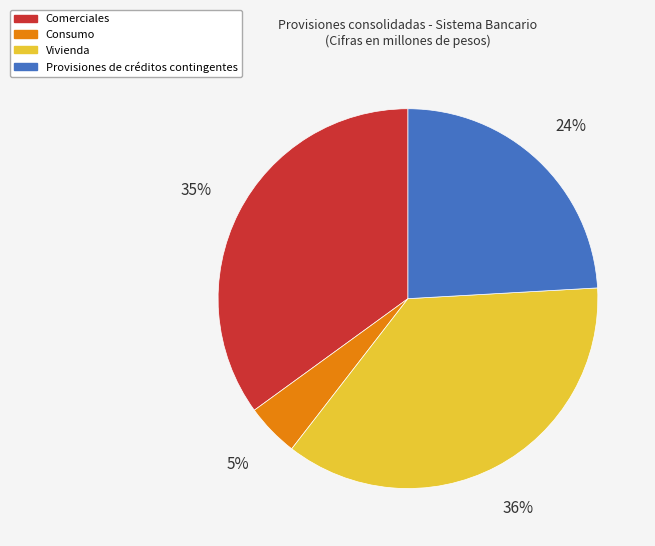

Which has a higher value, Vivienda or Provisiones de créditos contingentes?

Vivienda